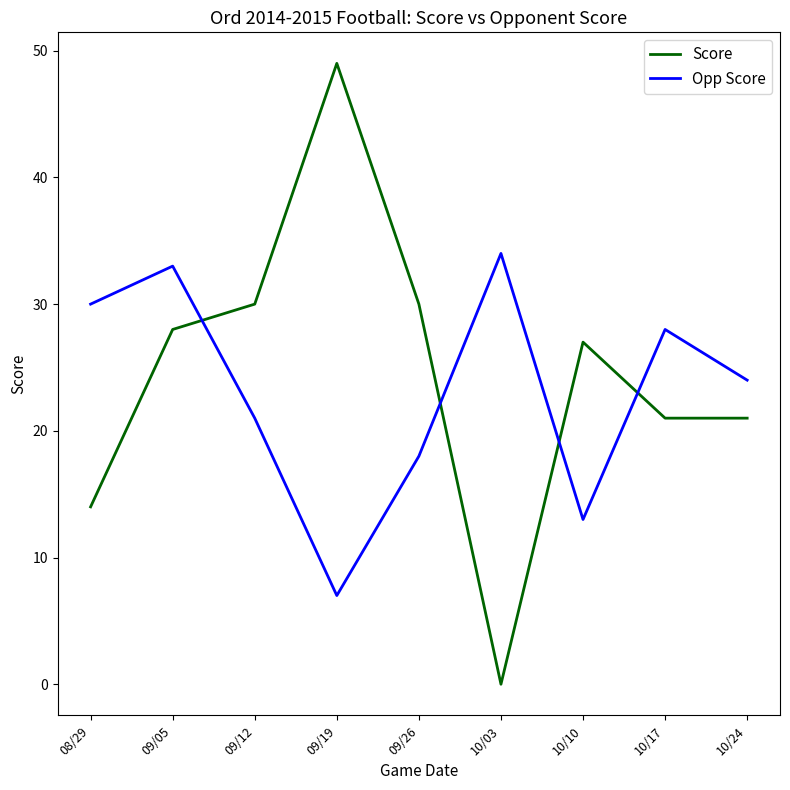

What position from the left is 08/29?

1